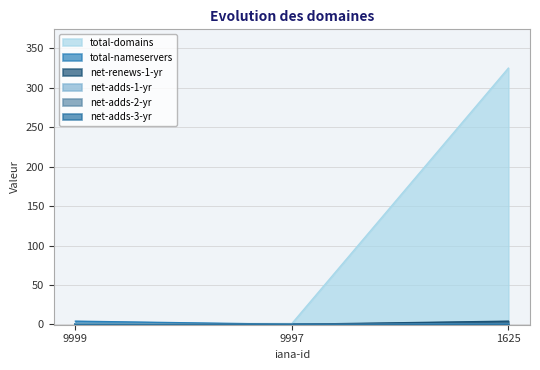

Which has a higher value, 9999 or 9997?

9999